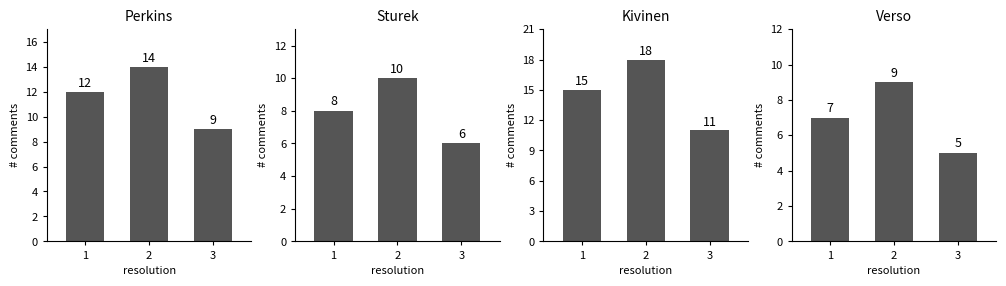

Reading left to right, what are all the values shown in this chart?

Charles Perkins: 12	14	9
Don Sturek: 8	10	6
Tero Kivinen: 15	18	11
Billy Verso: 7	9	5